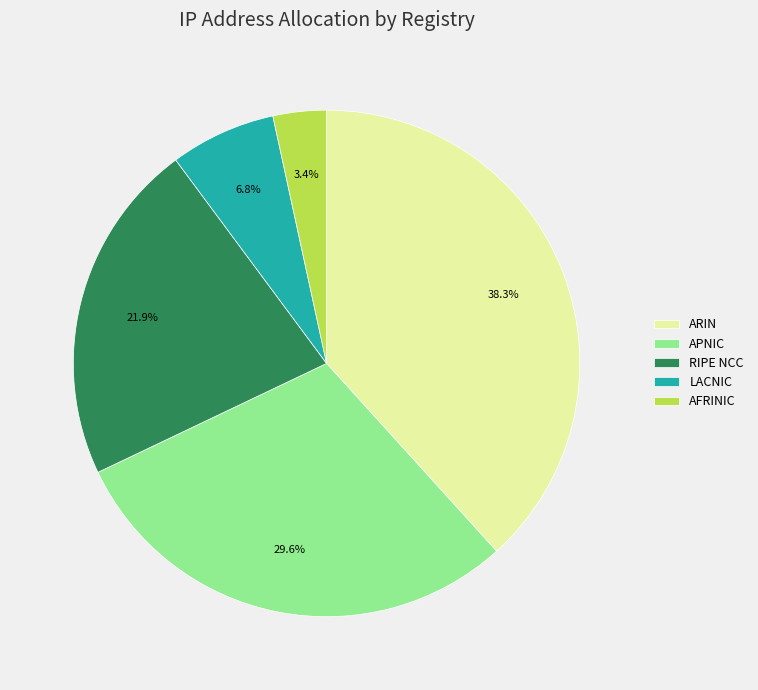

What portion of the pie excludes ARIN?

61.7%